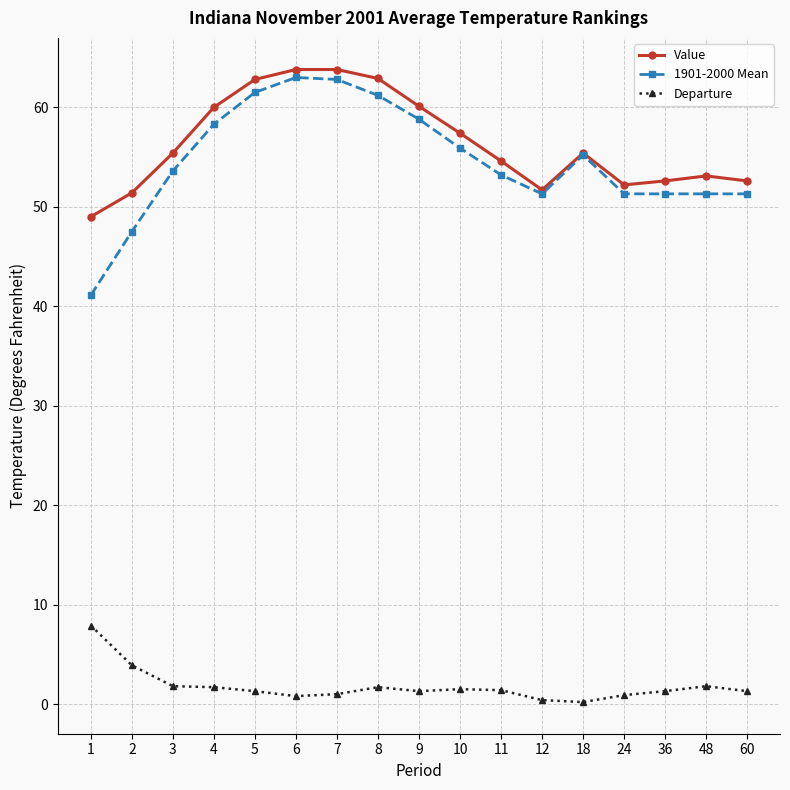

True or false: Departure has a value of 1.4 at 11.

True